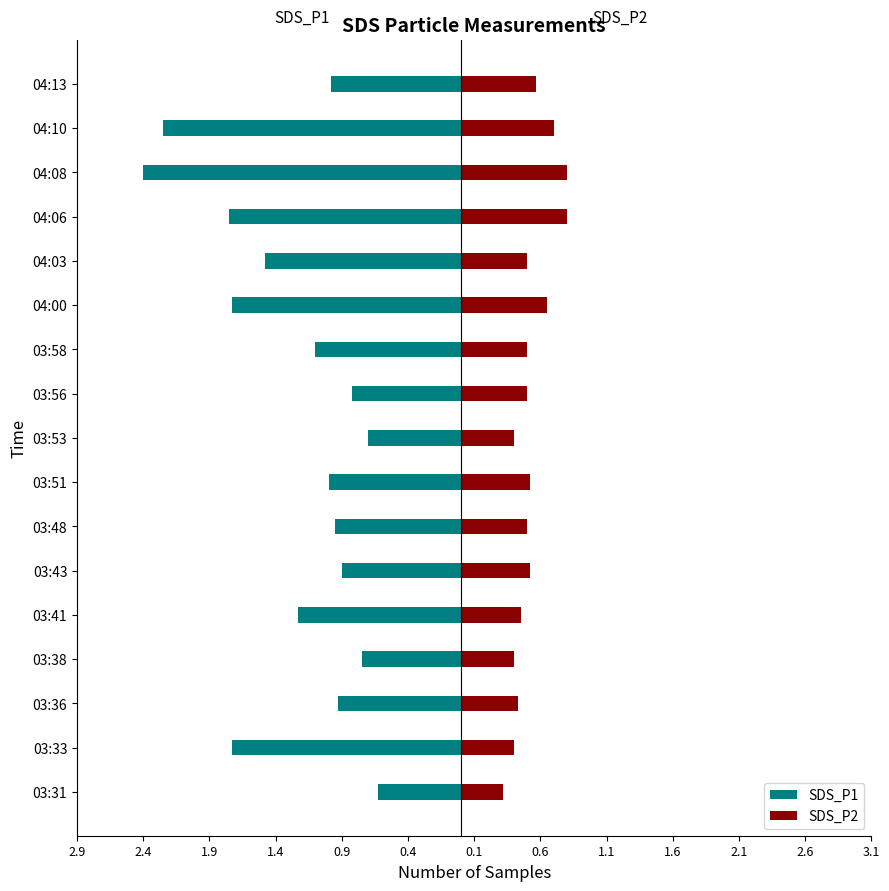

The SDS_P2 series shows 0.3 at 03:48. True or false?

False